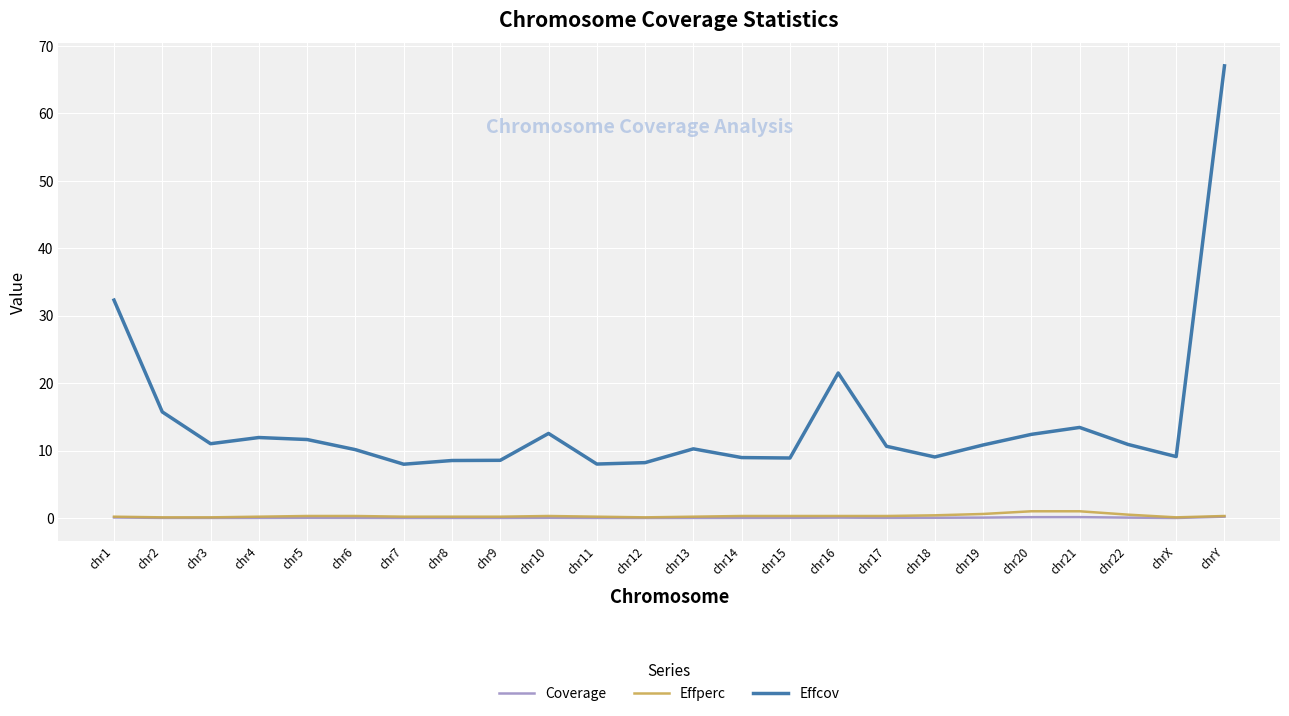

True or false: Effcov has a value of 12.5 at chr10.

True